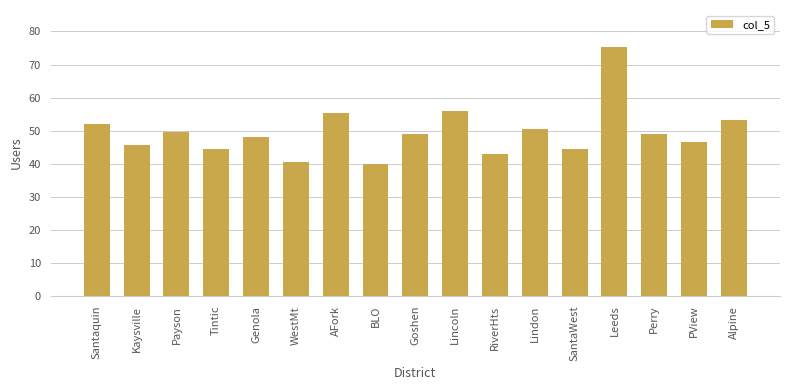

Does the chart contain stacked bars?

No